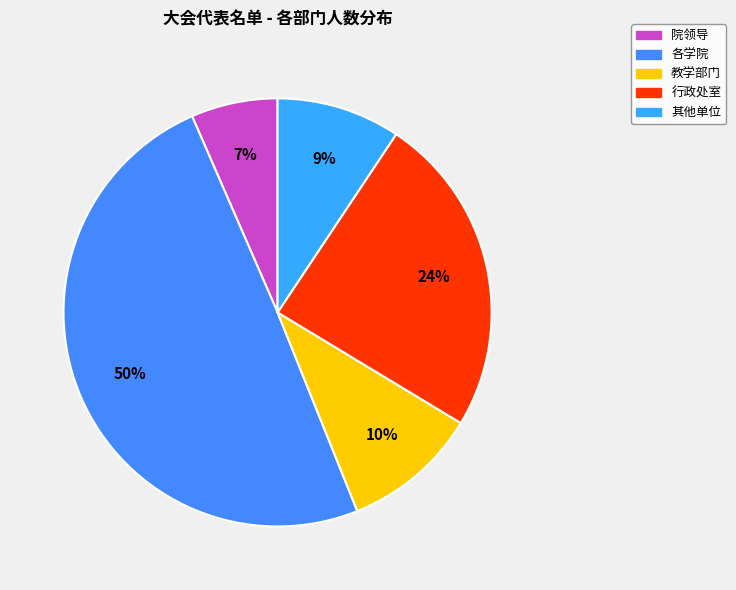

Count the number of slices in the pie.

5